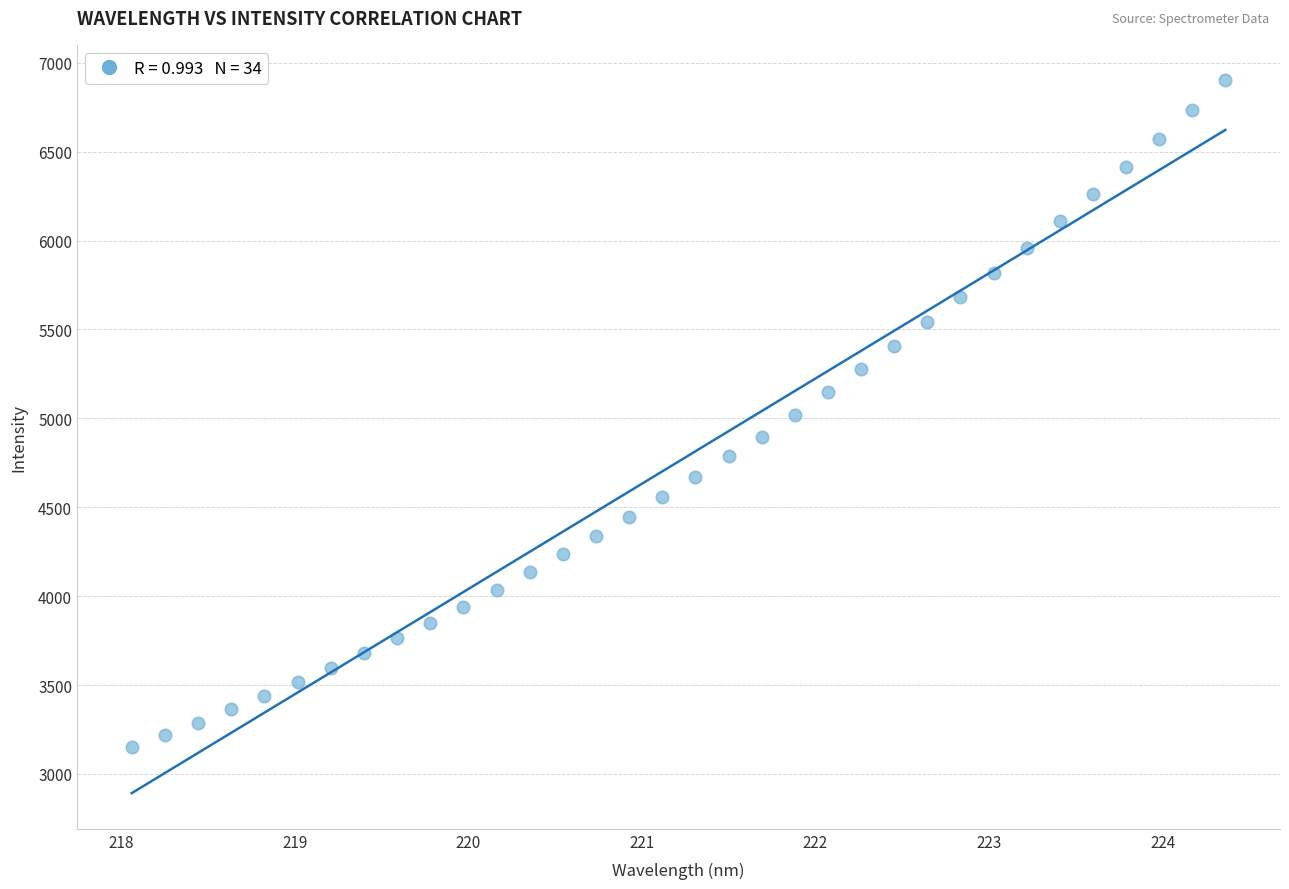

What is the range of X values (max minus min)?

6.3